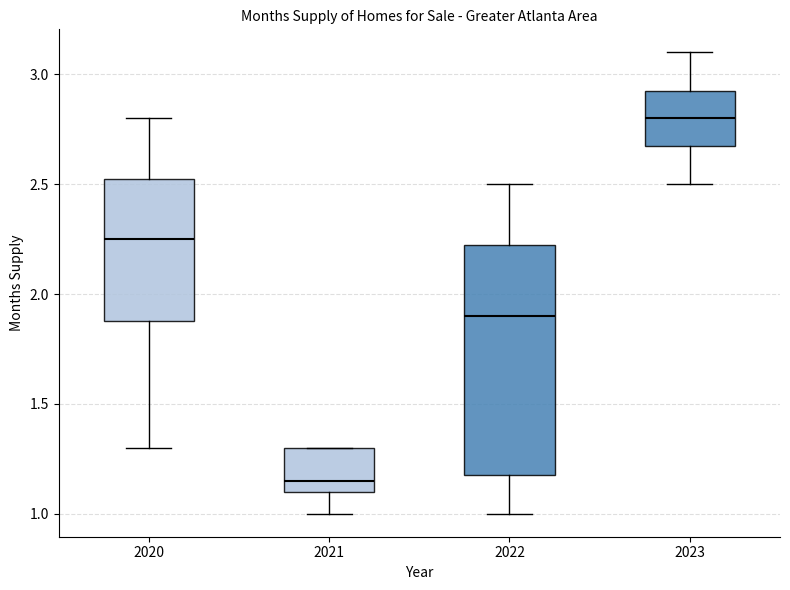

Reading left to right, transcribe this box plot: for each box, give where its median line is, the range the box spans, and where its two whiskers end, as read against the y-axis. The values are not printed on the chart, so give them approximately, as read against the axis.

2020: median 2.25, box 1.90 to 2.55, whiskers 1.30 to 2.80
2021: median 1.15, box 1.10 to 1.30, whiskers 1.00 to 1.30
2022: median 1.90, box 1.20 to 2.25, whiskers 1.00 to 2.50
2023: median 2.80, box 2.70 to 2.95, whiskers 2.50 to 3.10